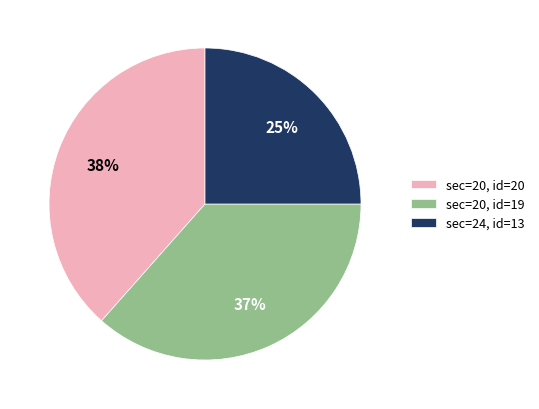

Count the number of slices in the pie.

3